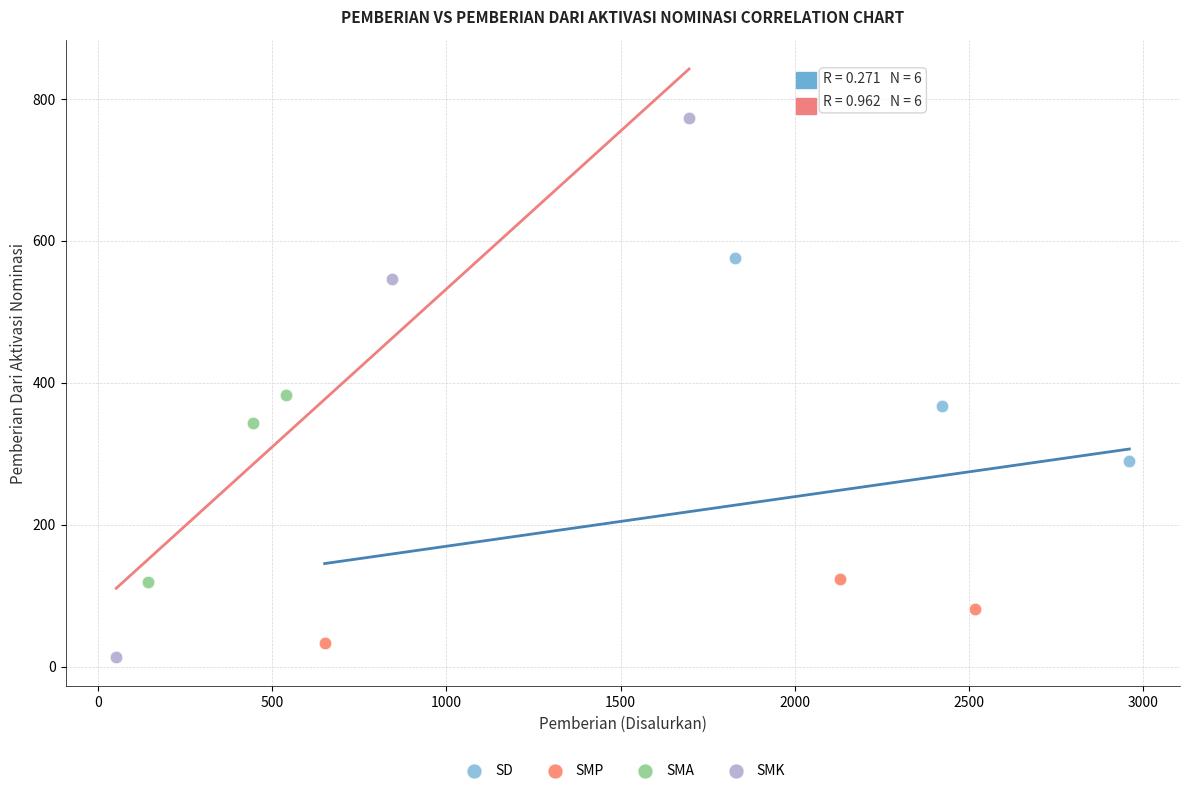

Which series reaches the maximum Y coordinate?

SMK